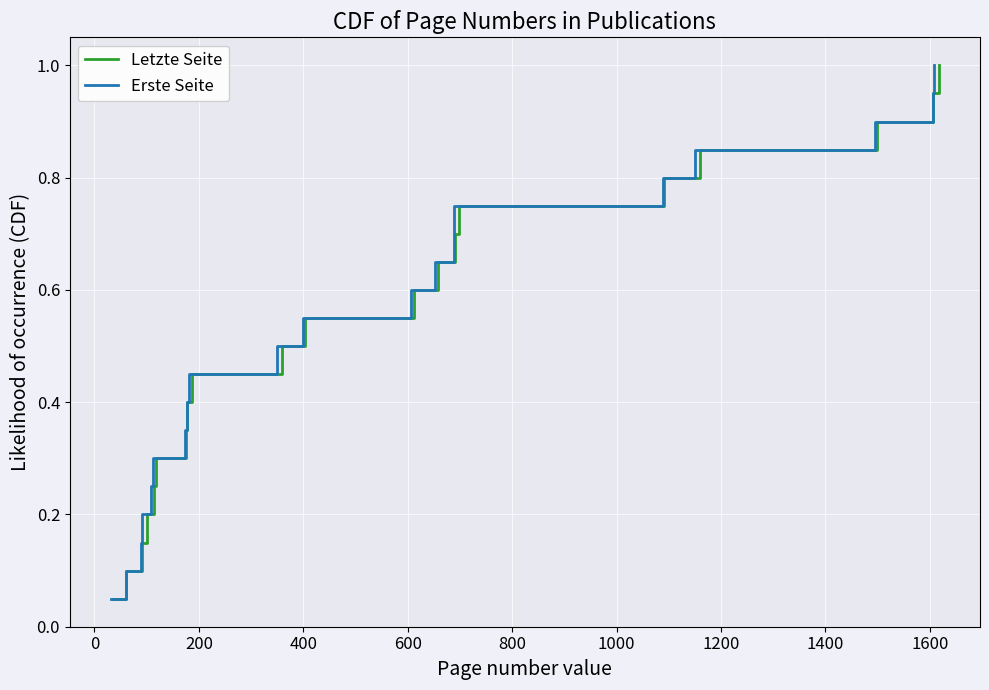

What is the difference between the maximum and minimum values in the Letzte Seite series?

0.9